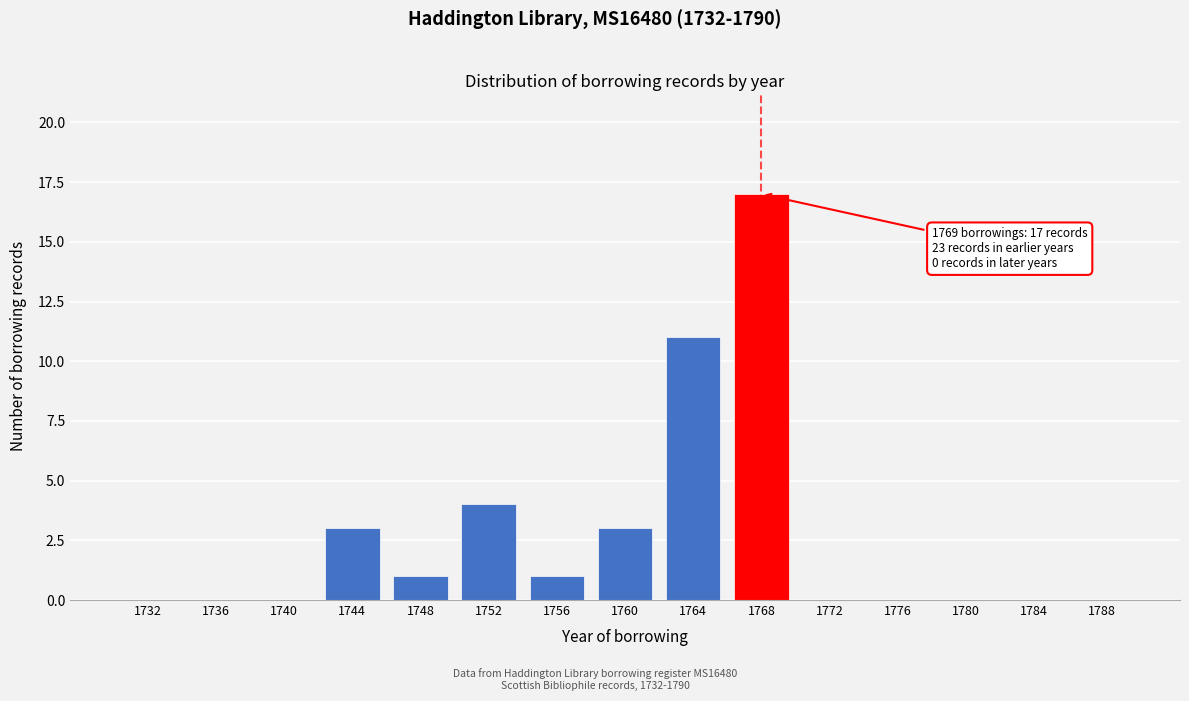

Reading left to right, what are all the values shown in this chart?

1732=0	1736=0	1740=0	1744=3	1748=1	1752=4	1756=1	1760=3	1764=11	1768=17	1772=0	1776=0	1780=0	1784=0	1788=0